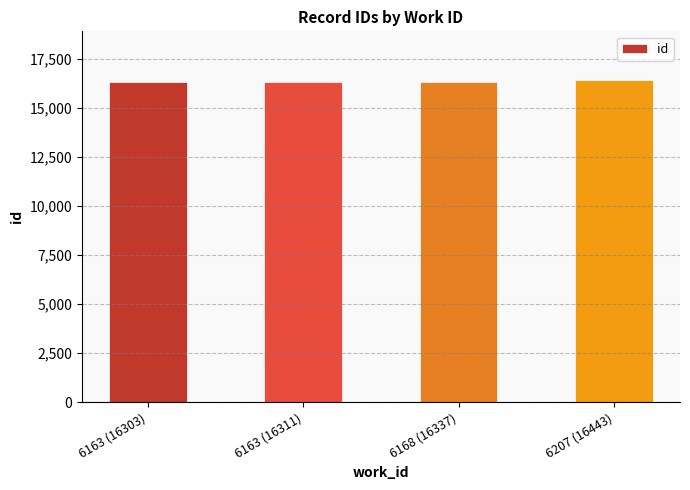

What is the label of the 3rd bar from the right?

6163 (16311)